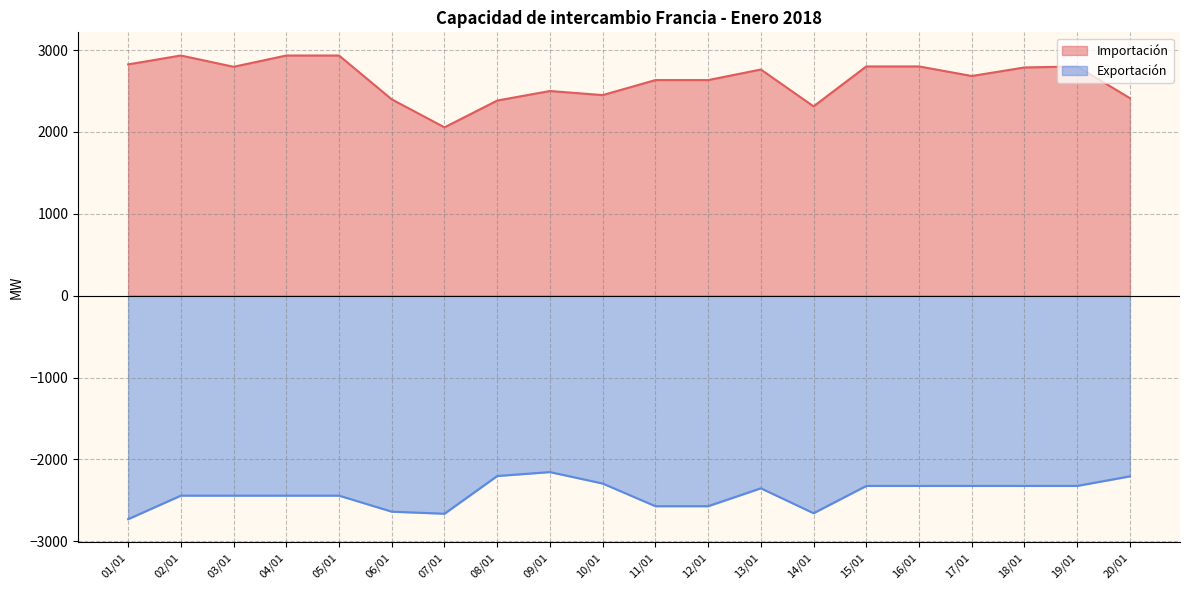

What is the average value of the Exportación series?

-2420.8